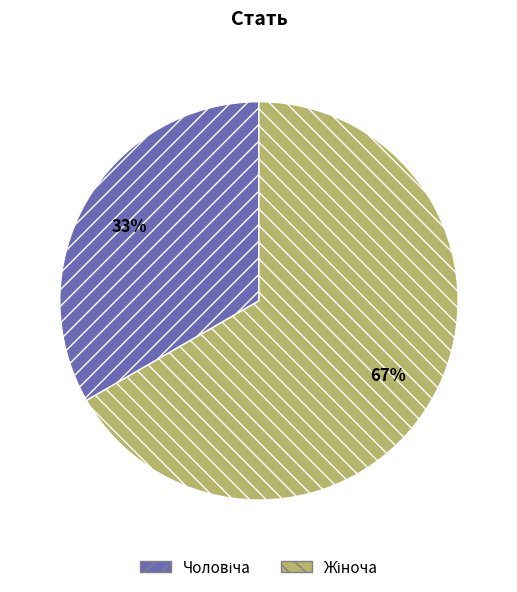

To the nearest percent, what is the average slice percentage?

50%